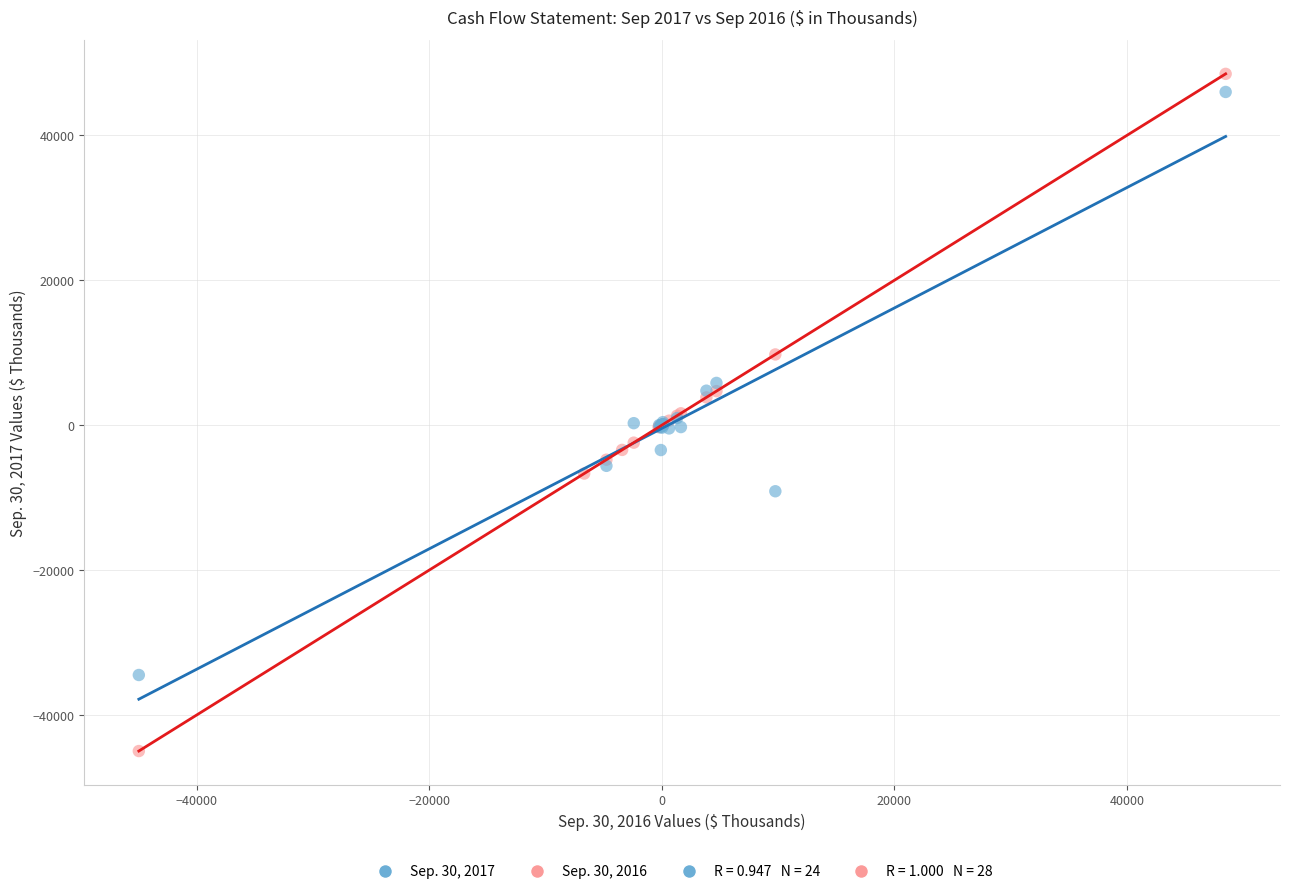

Which series contains the lowest Y value?

Sep. 30, 2016